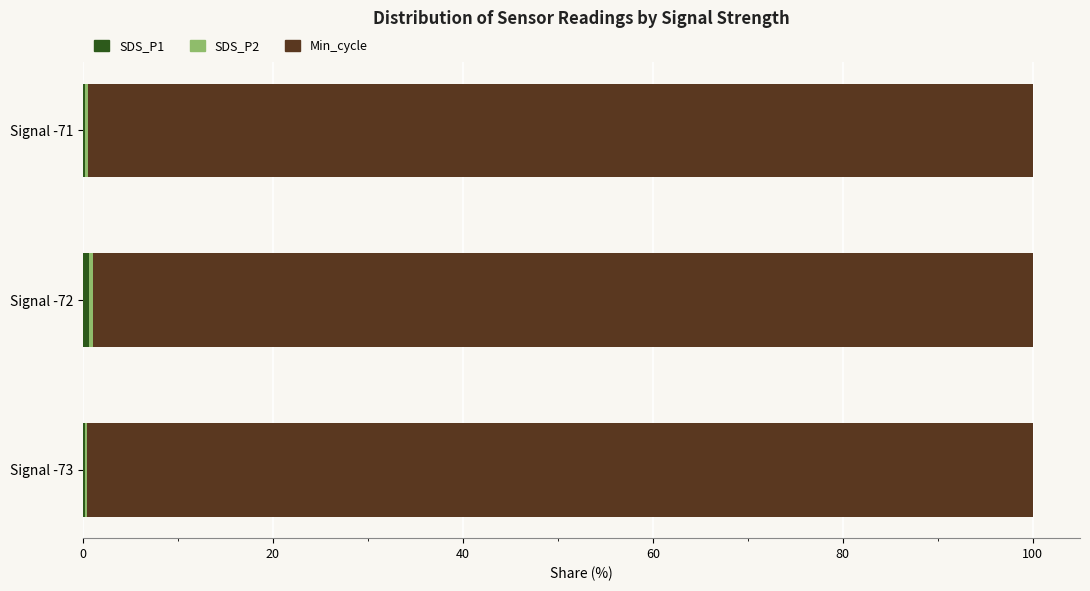

Count the number of data series in this chart.

3